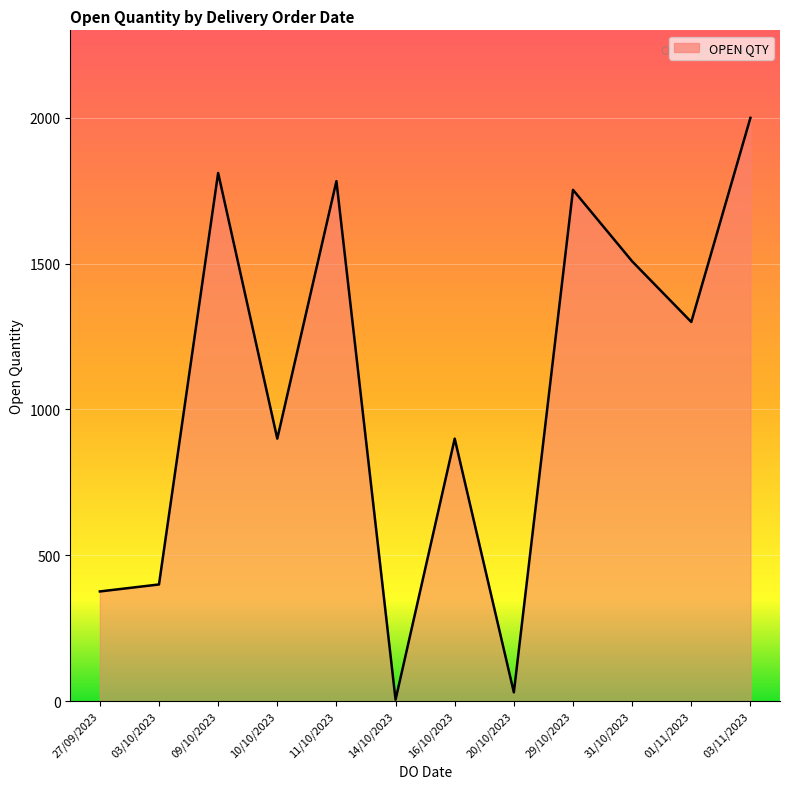

True or false: the data shows 900 at 10/10/2023.

True